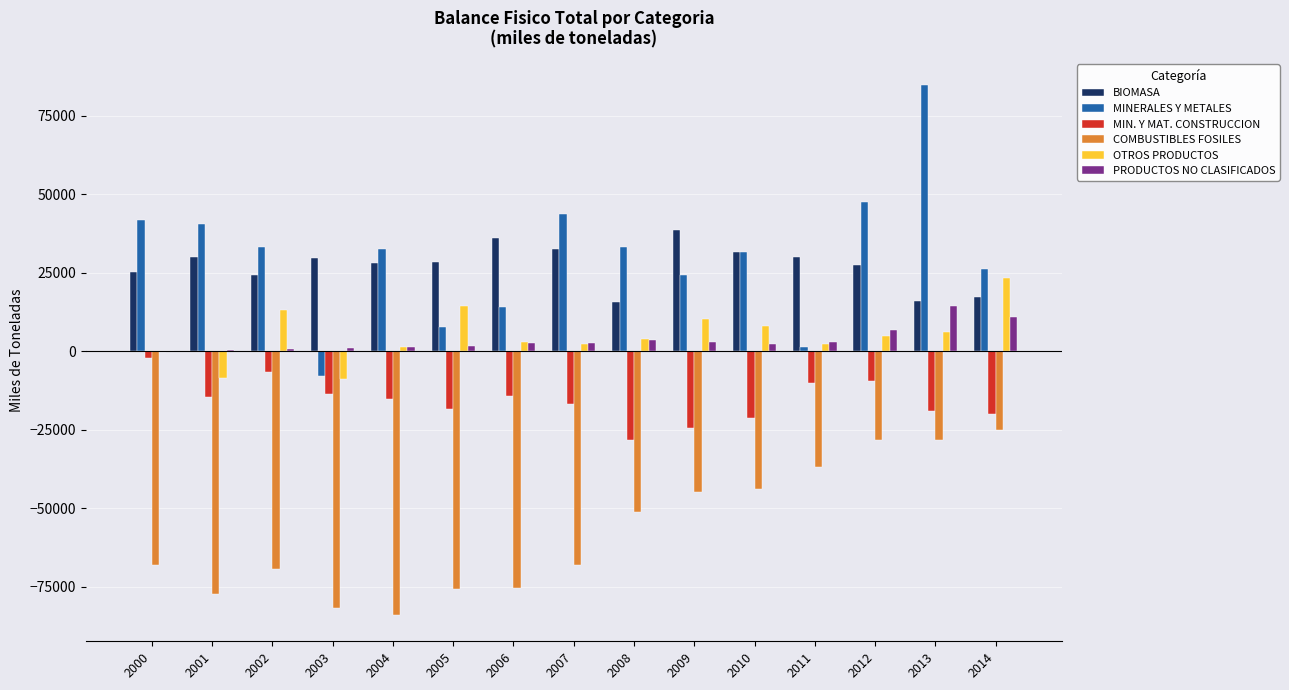

The value of BIOMASA at 2010 is 11617.5. True or false?

False